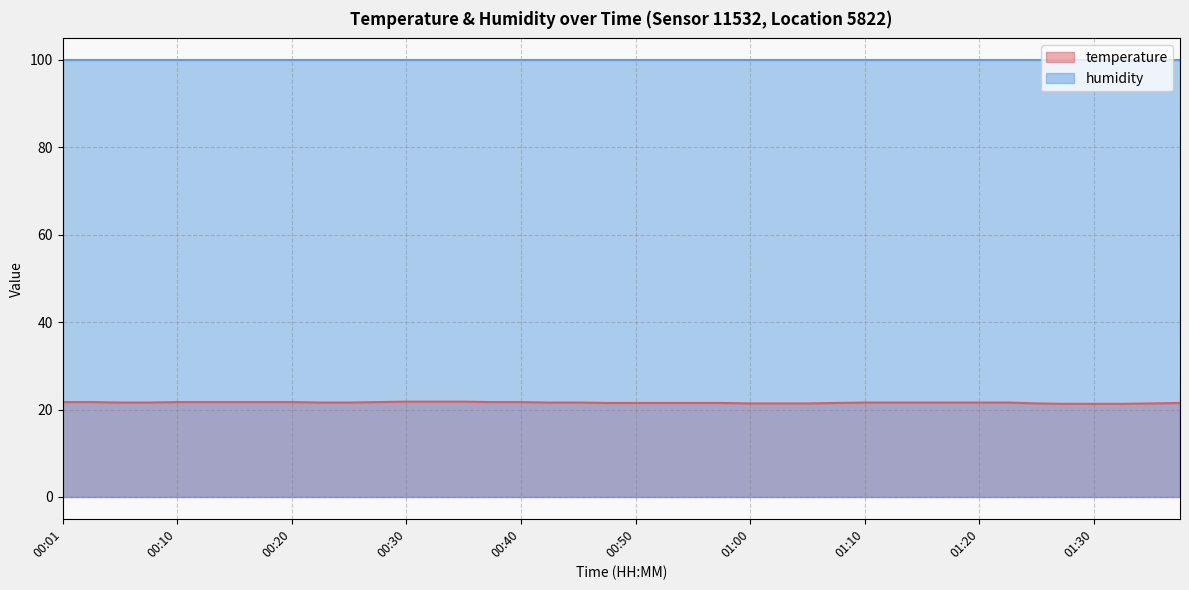

What is the label of the 36th point from the right?

00:10